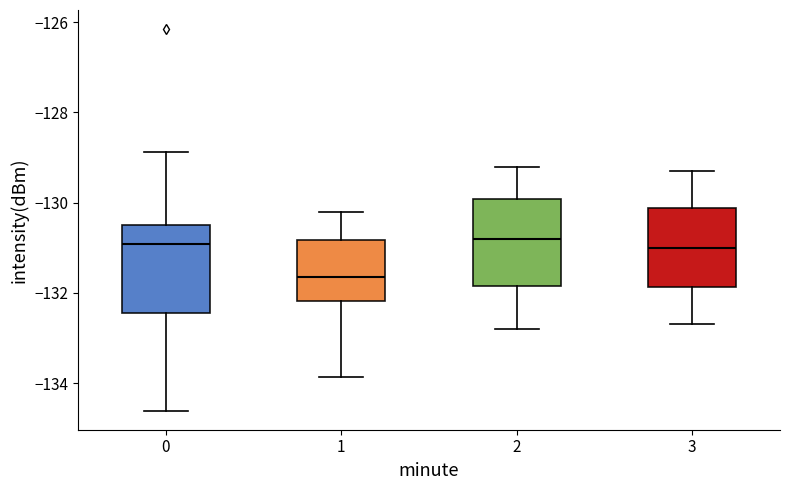

Where does the lower whisker of the box at x = 1 end on the y-axis? The values are not printed on the chart, so give them approximately, as read against the axis.

-133.8